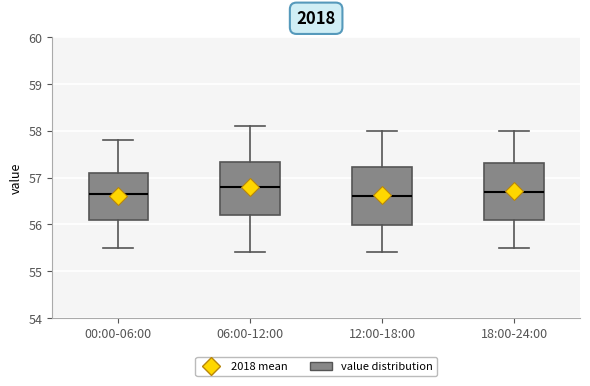

Reading left to right, read every box against the y-axis: the position of its median line, the range the box covers, and the ends of its whiskers. The values are not printed on the chart, so give them approximately, as read against the axis.

00:00-06:00: median 56.7, box 56.1 to 57.1, whiskers 55.5 to 57.8
06:00-12:00: median 56.8, box 56.2 to 57.3, whiskers 55.4 to 58.1
12:00-18:00: median 56.6, box 56.0 to 57.2, whiskers 55.4 to 58.0
18:00-24:00: median 56.7, box 56.1 to 57.3, whiskers 55.5 to 58.0